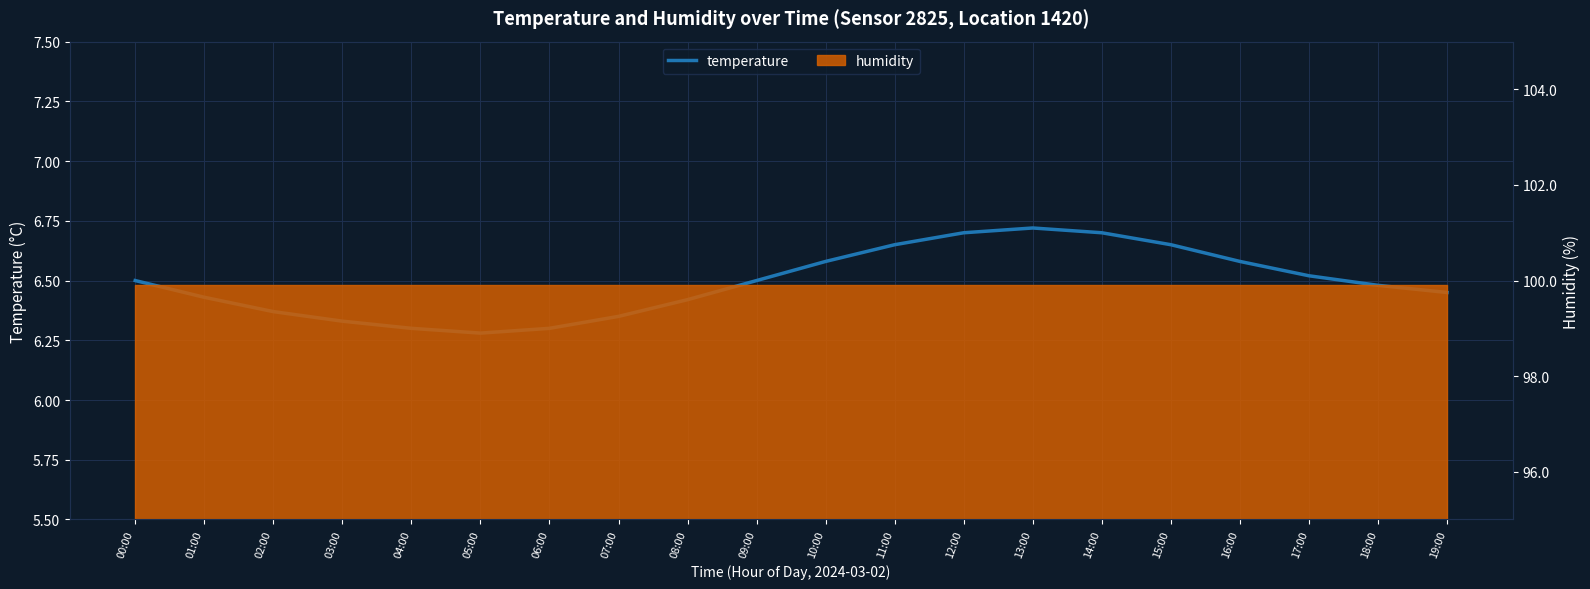

What is the label of the 1st point from the left?

00:00